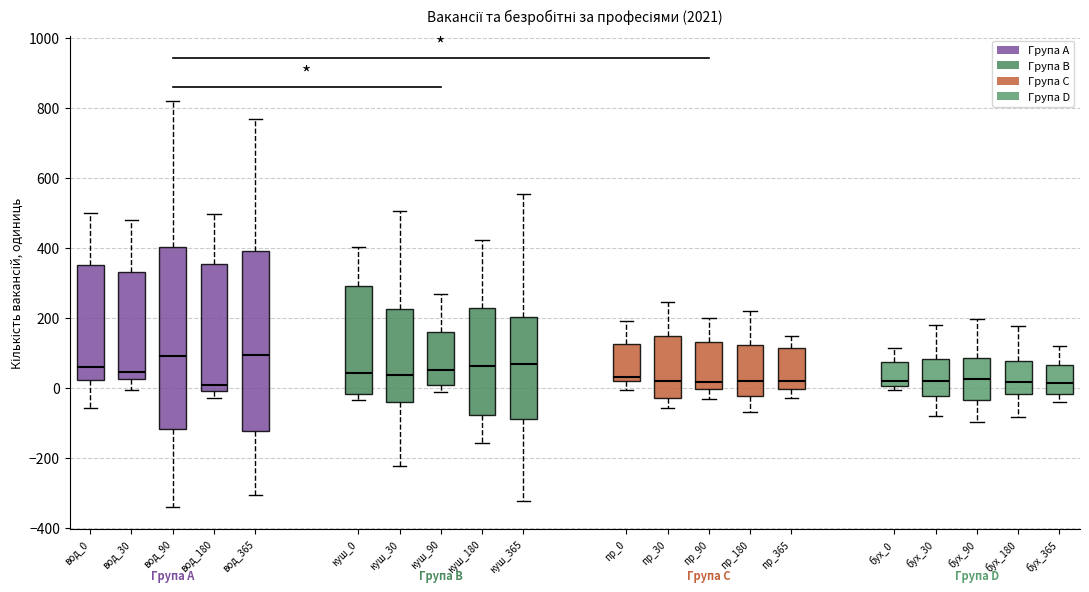

Reading left to right, transcribe this box plot: for each box, give where its median line is, the range the box spans, and where its two whiskers end, as read against the y-axis. The values are not printed on the chart, so give them approximately, as read against the axis.

вод_0: median 60, box 20 to 360, whiskers -60 to 500
вод_30: median 40, box 20 to 320, whiskers 0 to 480
вод_90: median 100, box -120 to 400, whiskers -340 to 820
вод_180: median 0, box -20 to 360, whiskers -20 (just below the box's lower edge) to 500
вод_365: median 100, box -120 to 380, whiskers -300 to 760
куш_0: median 40, box -20 to 280, whiskers -40 to 400
куш_30: median 40, box -40 to 220, whiskers -220 to 500
куш_90: median 60, box 0 to 160, whiskers -20 to 260
куш_180: median 60, box -80 to 220, whiskers -160 to 420
куш_365: median 60, box -100 to 200, whiskers -320 to 560
пр_0: median 40, box 20 to 120, whiskers 0 to 200
пр_30: median 20, box -20 to 140, whiskers -60 to 240
пр_90: median 20, box 0 to 140, whiskers -40 to 200
пр_180: median 20, box -20 to 120, whiskers -60 to 220
пр_365: median 20, box 0 to 120, whiskers -20 to 140
бух_0: median 20, box 0 to 80, whiskers 0 (just below the box's lower edge) to 120
бух_30: median 20, box -20 to 80, whiskers -80 to 180
бух_90: median 20, box -40 to 80, whiskers -100 to 200
бух_180: median 20, box -20 to 80, whiskers -80 to 180
бух_365: median 20, box -20 to 60, whiskers -40 to 120